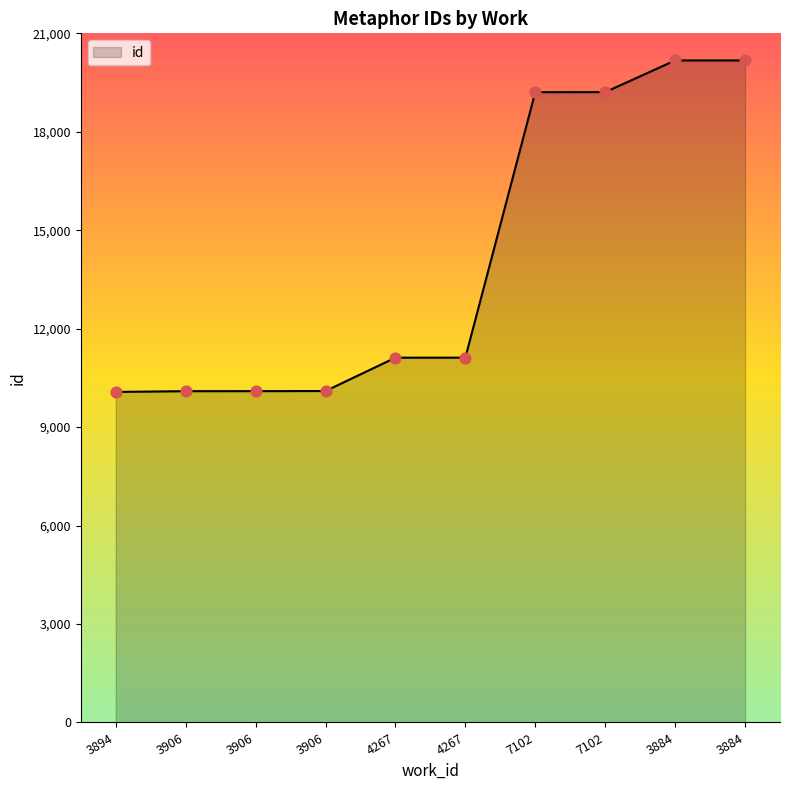

What is the change in value from 3894 to 3906?

+24